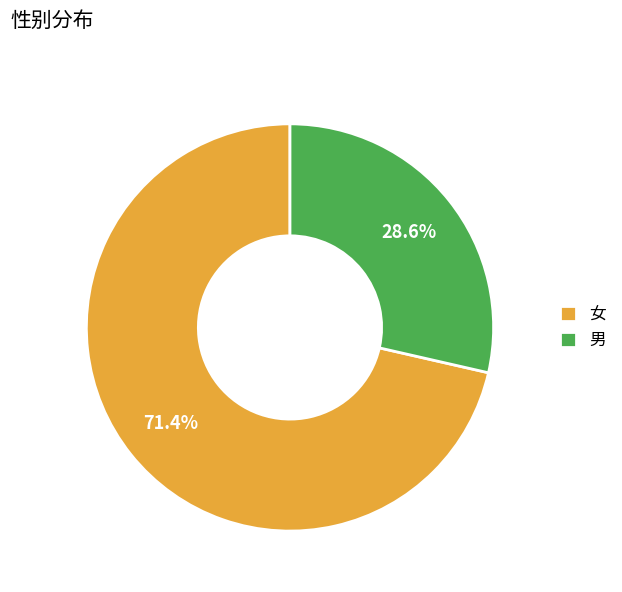

How many segments does this pie chart have?

2